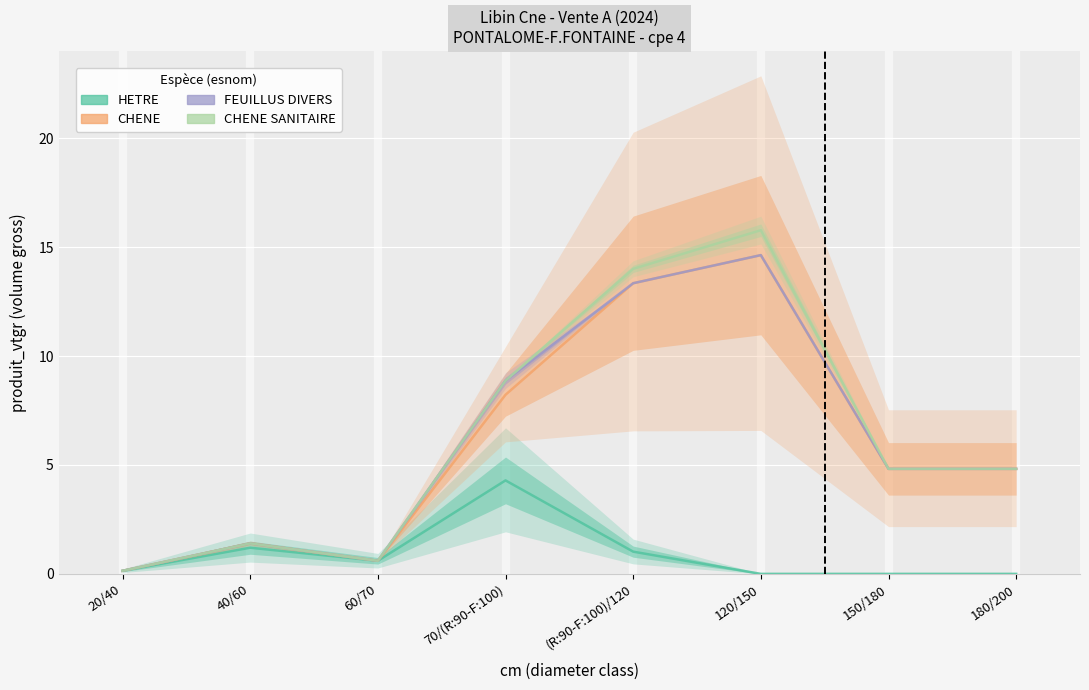

True or false: HETRE and CHENE intersect in this chart.

True